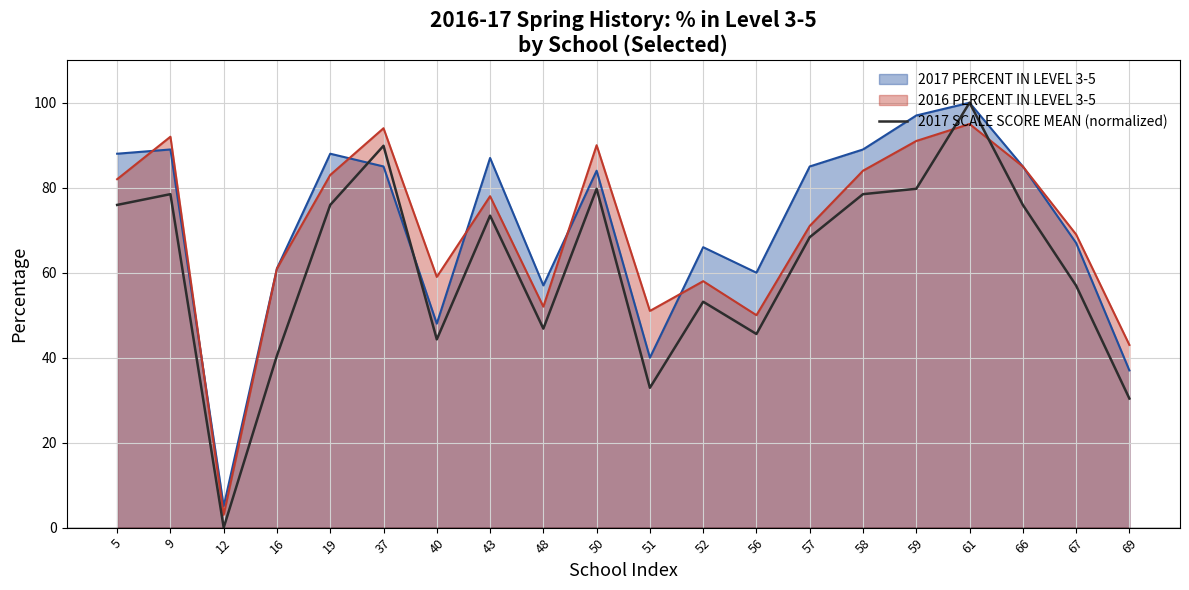

Between 56 and 59, which is larger?

59